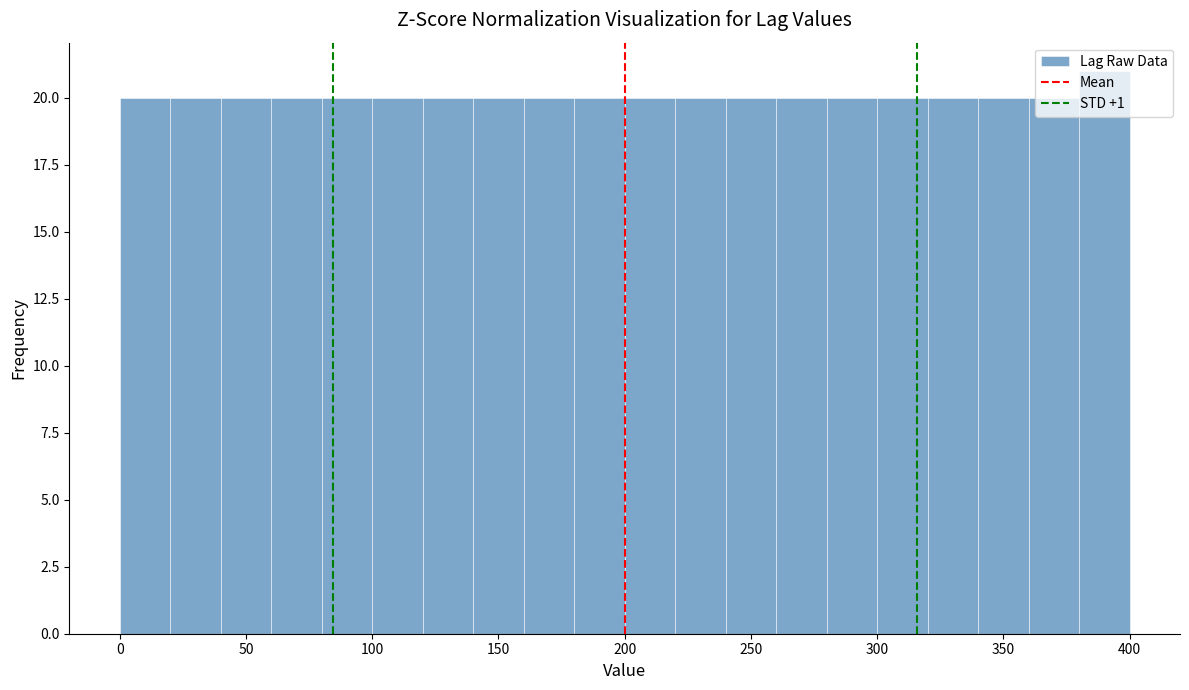

Reading left to right, list every bar in this chart as the range it spans on the x-axis followed by its height. The values are not printed on the chart, so give them approximately, as read against the axis.

0 to 20: 20
20 to 40: 20
40 to 60: 20
60 to 80: 20
80 to 100: 20
100 to 120: 20
120 to 140: 20
140 to 160: 20
160 to 180: 20
180 to 200: 20
200 to 220: 20
220 to 240: 20
240 to 260: 20
260 to 280: 20
280 to 300: 20
300 to 320: 20
320 to 340: 20
340 to 360: 20
360 to 380: 20
380 to 400: 21